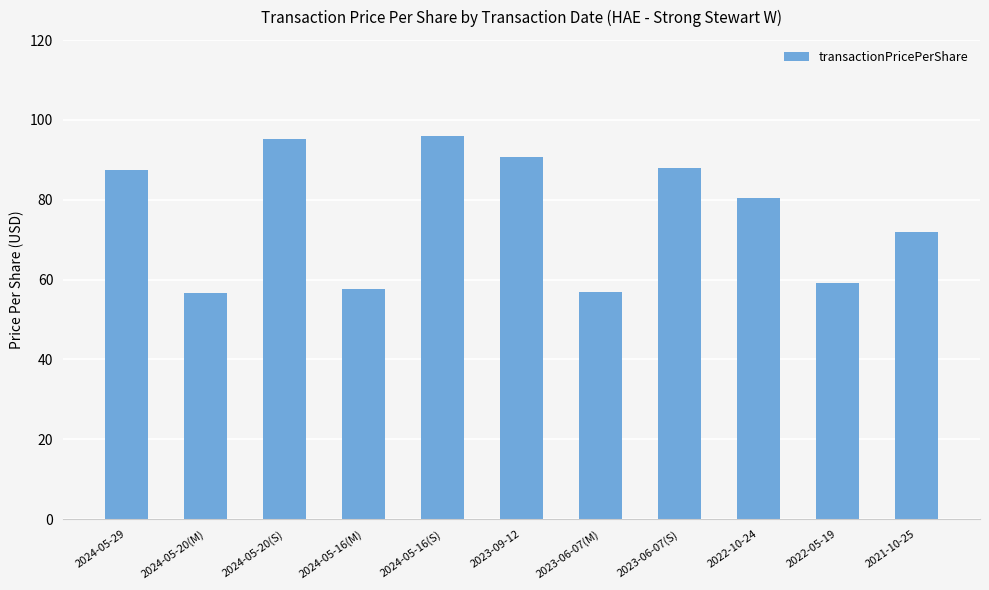

What is the maximum value shown in the chart?

96.0